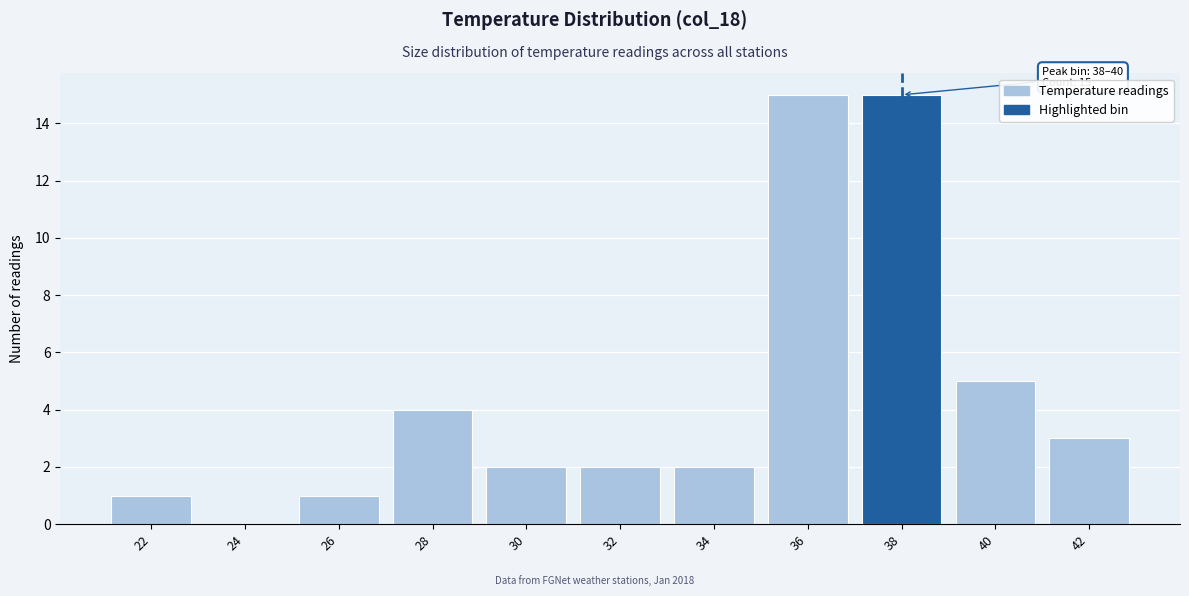

Reading left to right, list all the values displayed in this chart.

22=1	24=0	26=1	28=4	30=2	32=2	34=2	36=15	38=15	40=5	42=3